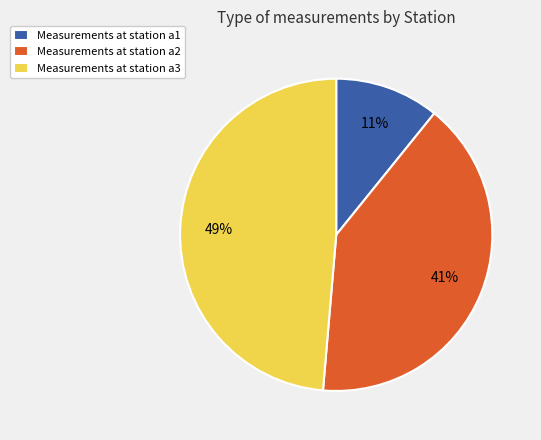

Rank the categories by value from lowest to highest.

Measurements at station a1, Measurements at station a2, Measurements at station a3